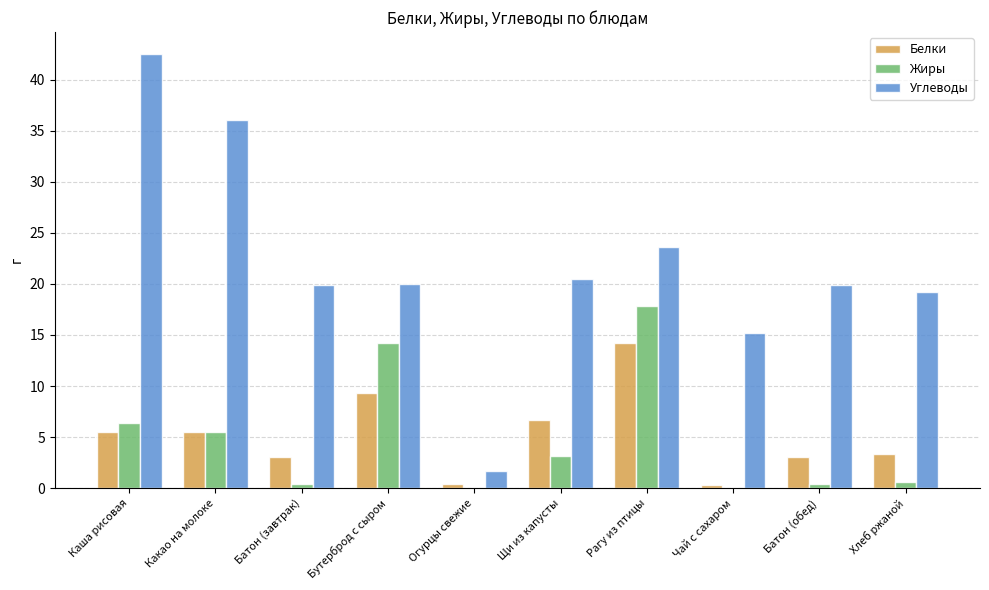

What are all the series names shown in the legend?

Белки, Жиры, Углеводы